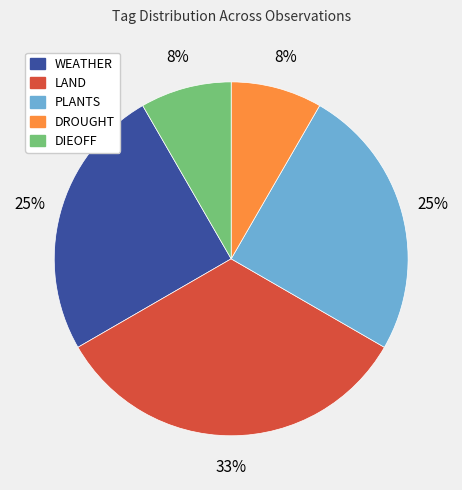

To the nearest percent, what is the difference between the largest and smallest slice percentages?

25%